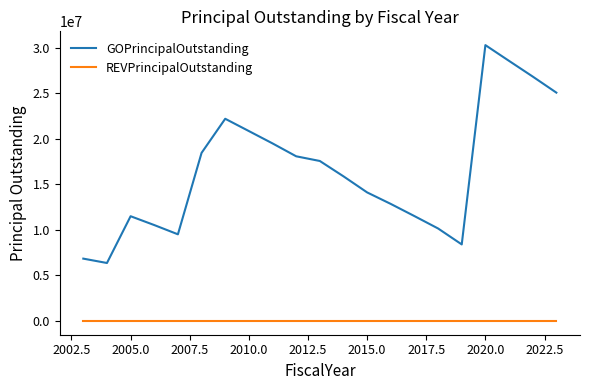

Is this an area chart (filled region under the line)?

No